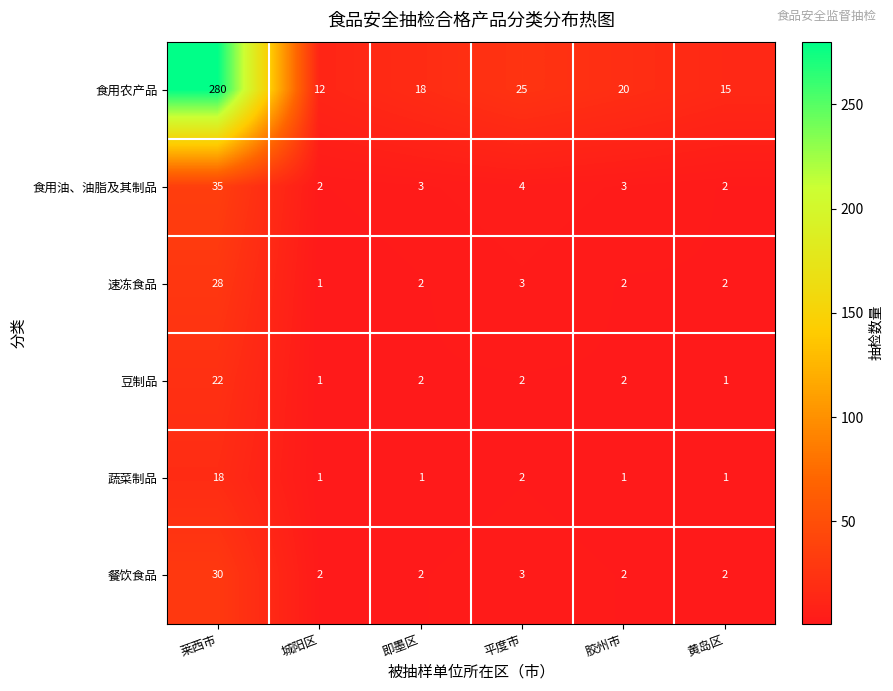

The 速冻食品 series shows 2 at 黄岛区. True or false?

True